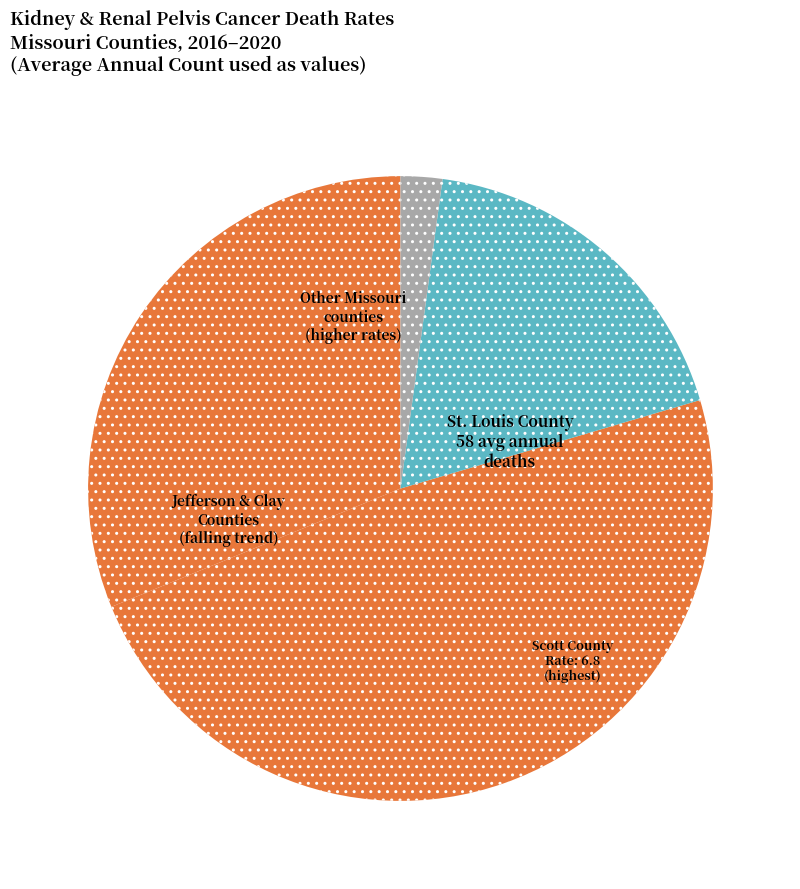

How many segments does this pie chart have?

4